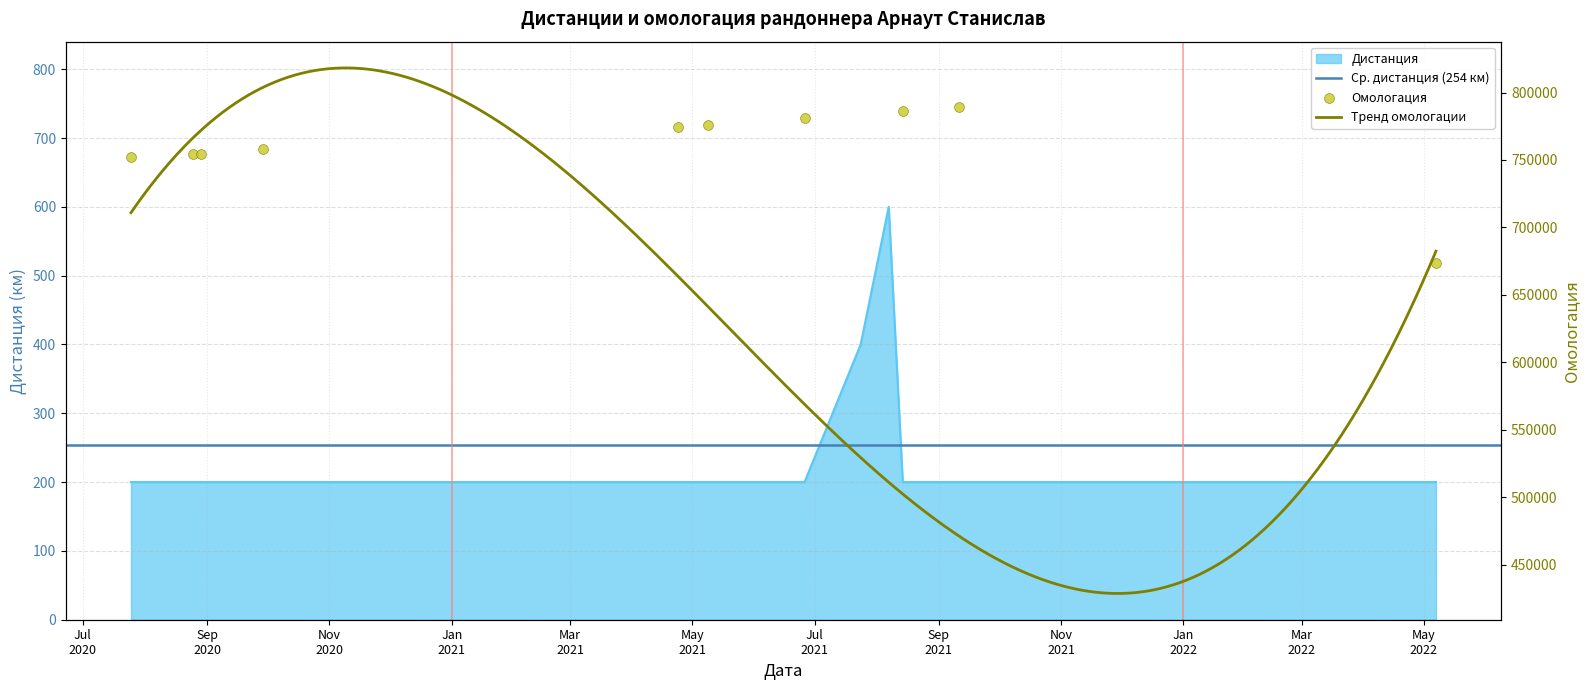

Is the value of Дистанция at 25.07.2020 greater than the value of Омологация at 29.09.2020?

No